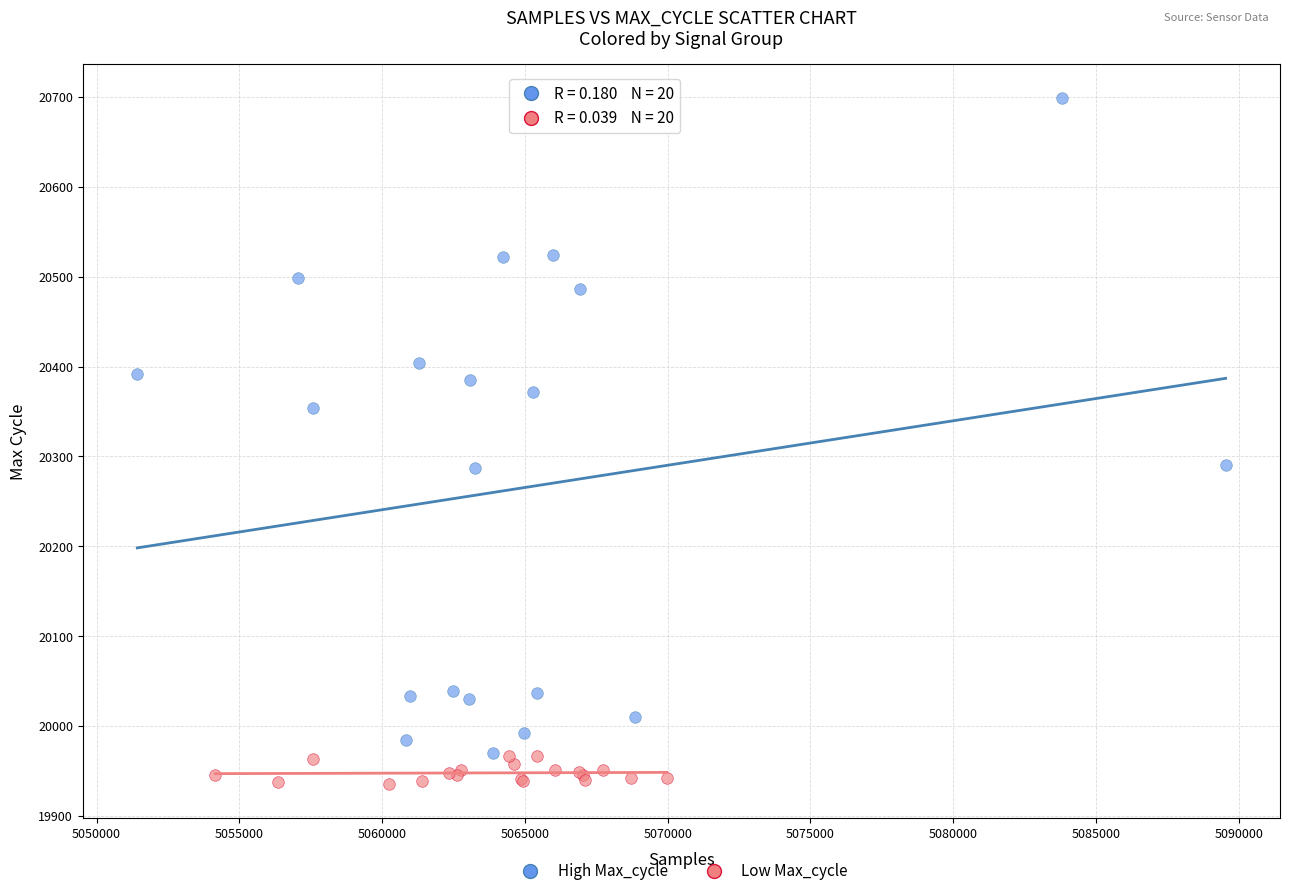

What are all the series names shown in the legend?

High Max_cycle, Low Max_cycle